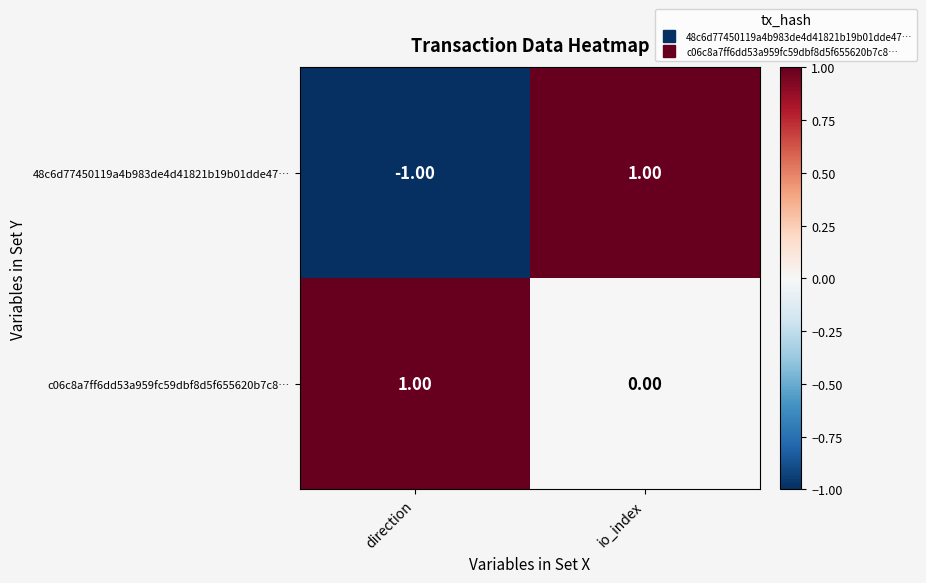

Which series has the largest range (max minus min)?

48c6d77450119a4b983de4d41821b19b01dde47…